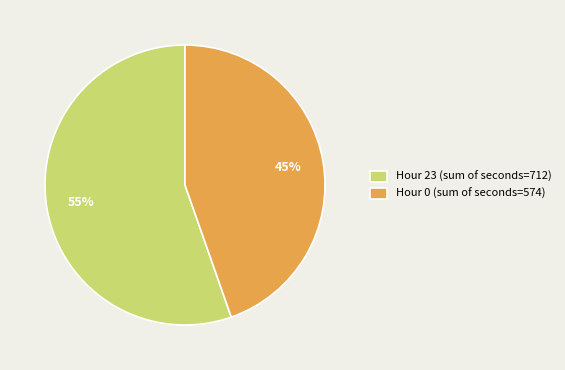

What is the largest slice in the pie chart?

Hour 23